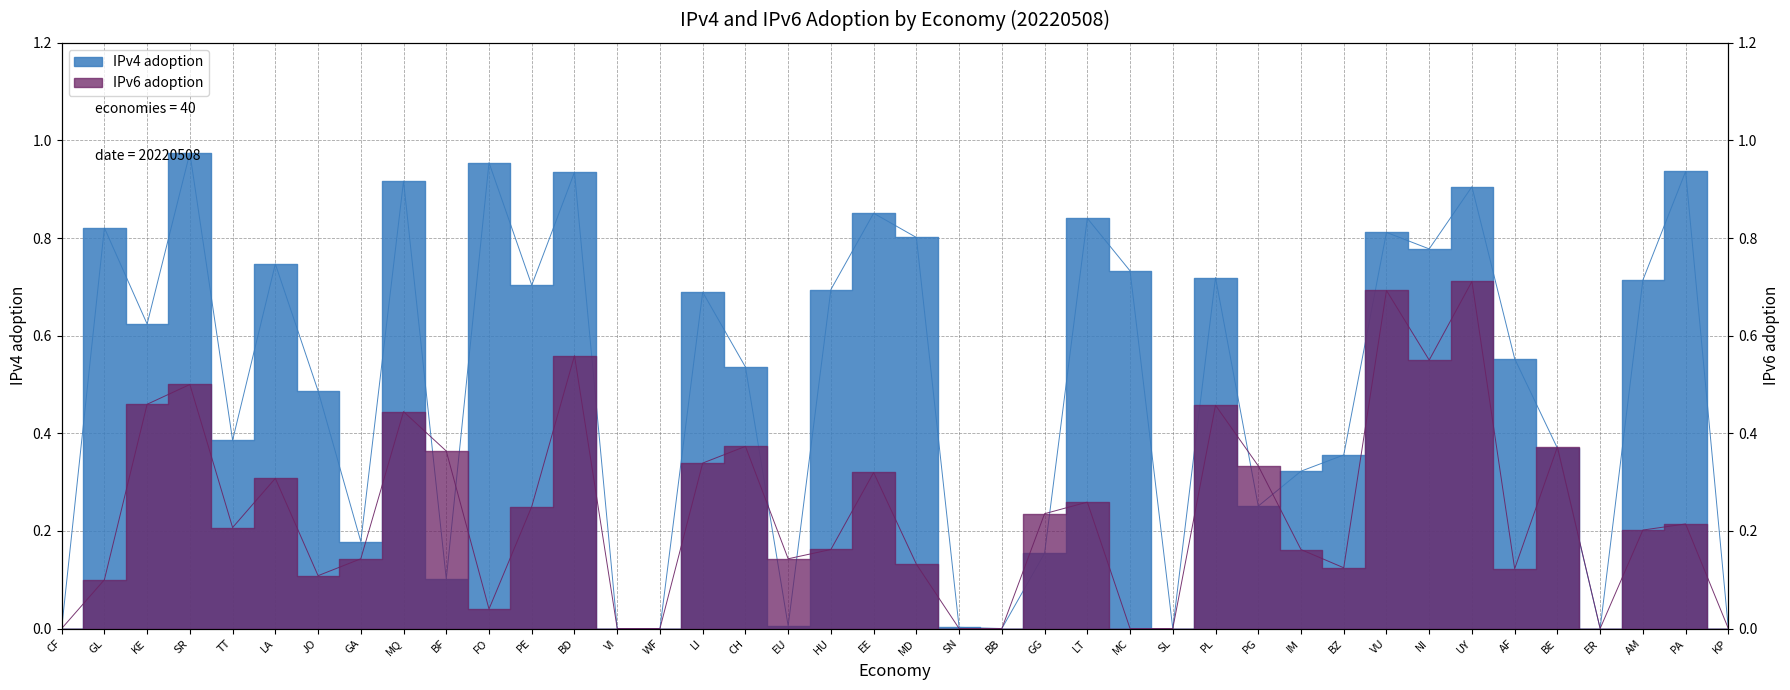

Is this an area chart (filled region under the line)?

No